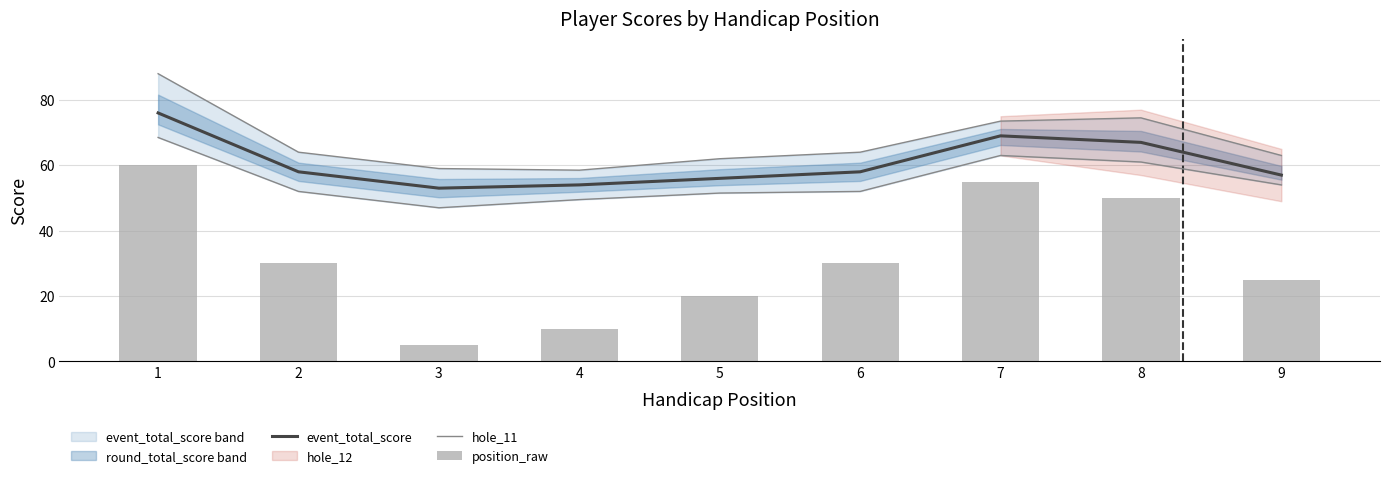

Which series has the widest spread of values?

position_raw